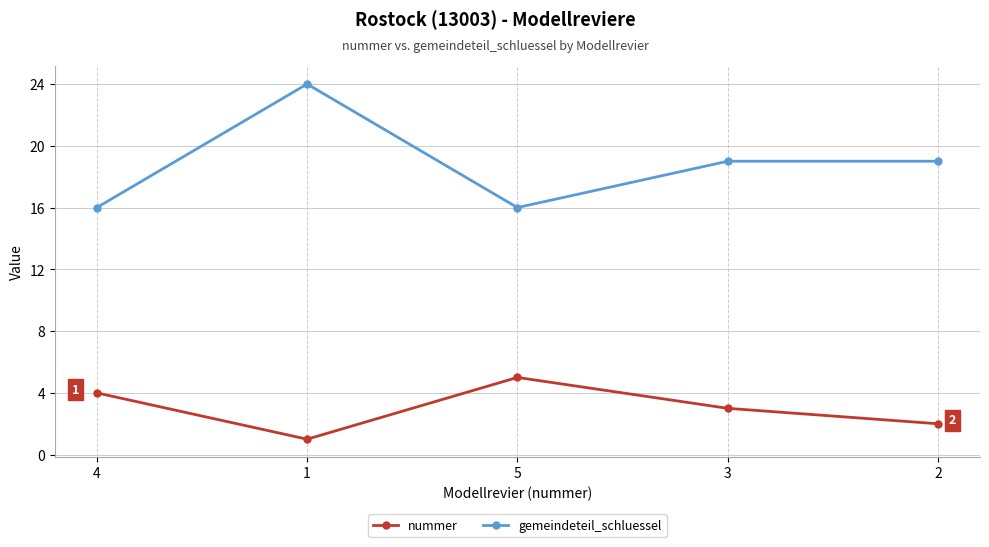

What is the label of the 5th point from the right?

4